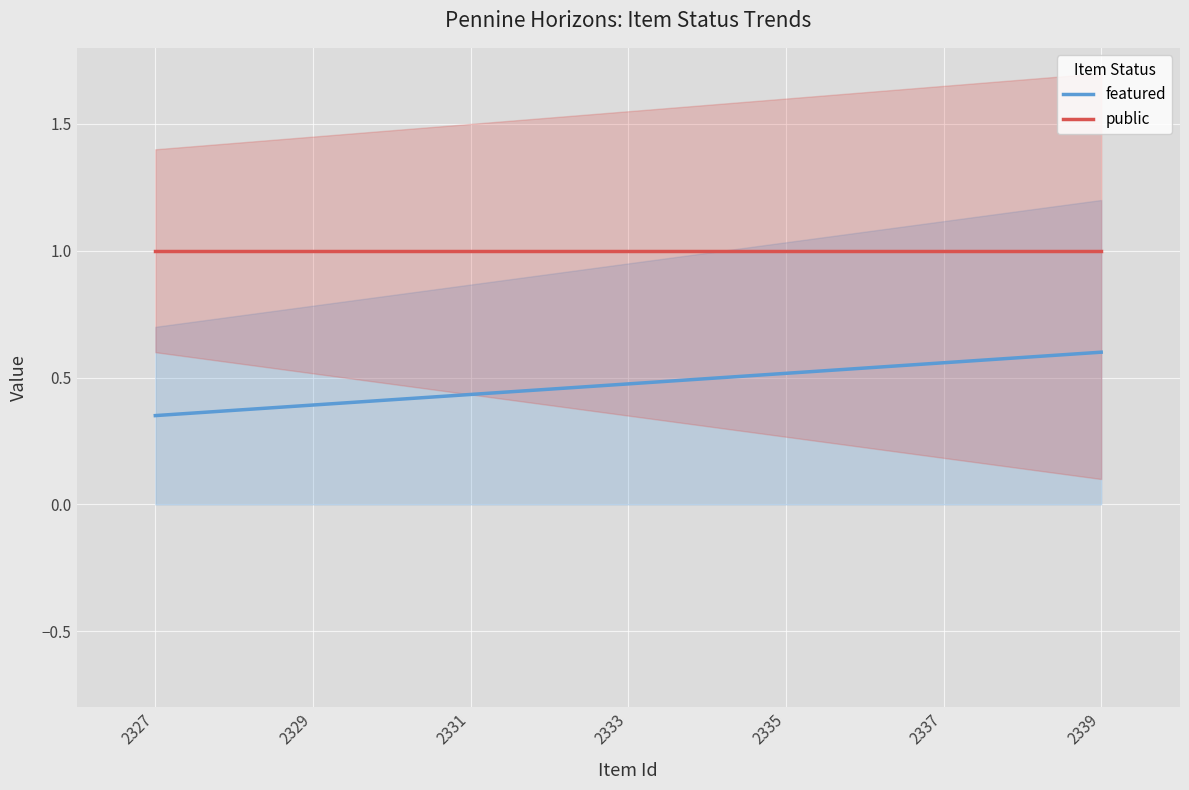

What is the highest value of the public series?

1.0